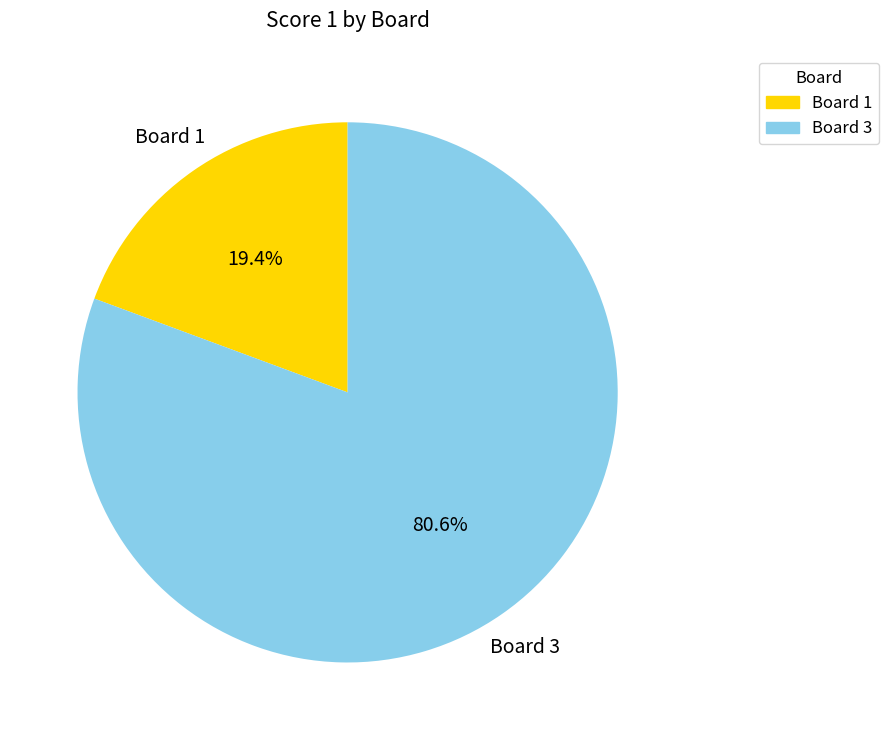

What is the ratio of the value at Board 3 to the value at Board 1?

4.2